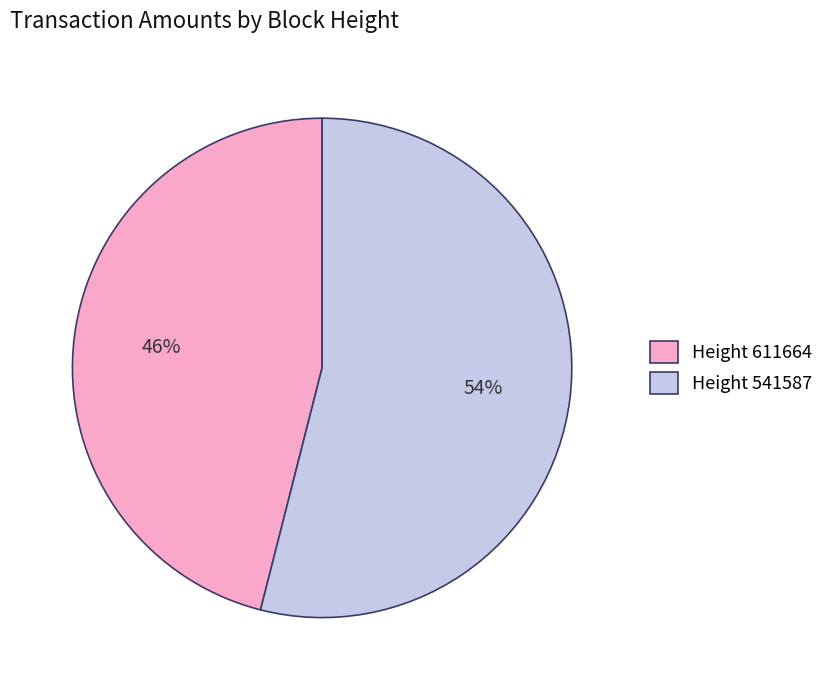

Which has a higher value, Height 541587 or Height 611664?

Height 541587